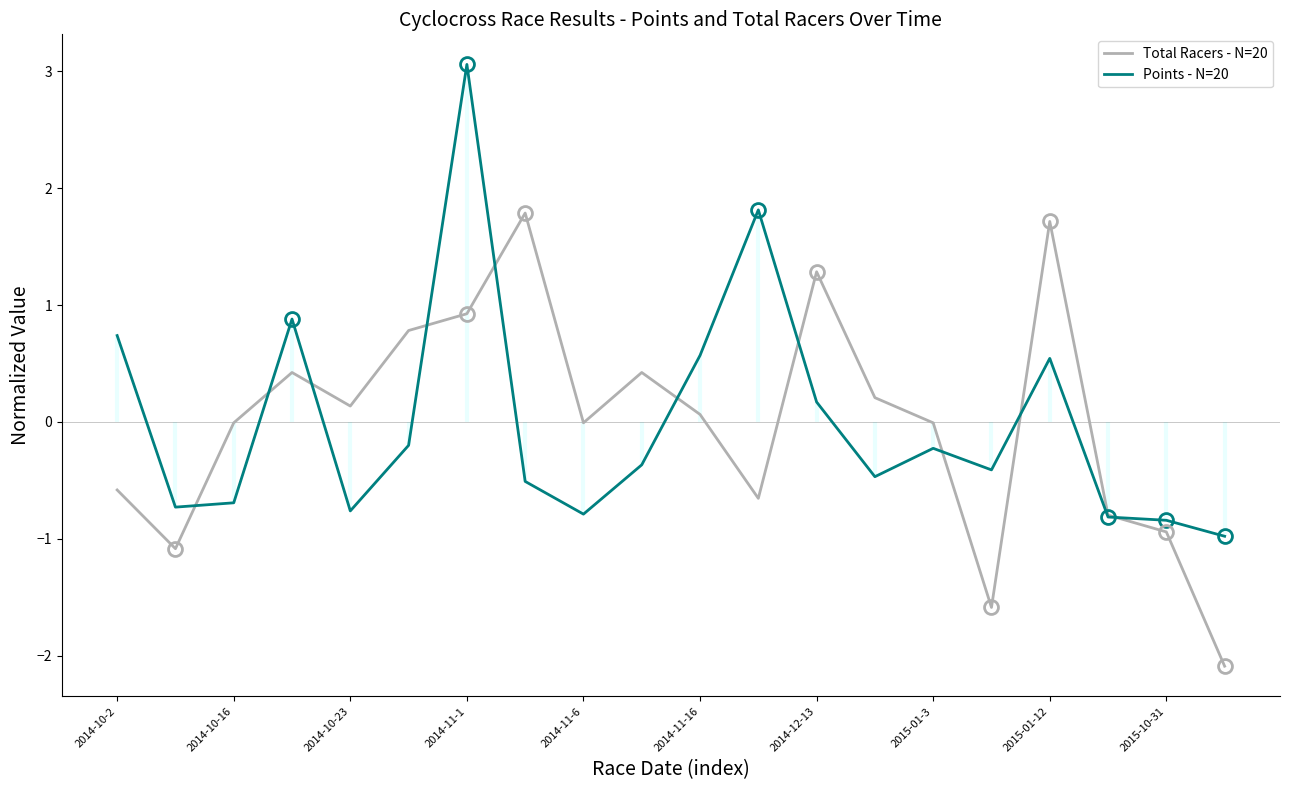

The Total Racers - N=20 series shows -0.6 at 2014-10-2. True or false?

True